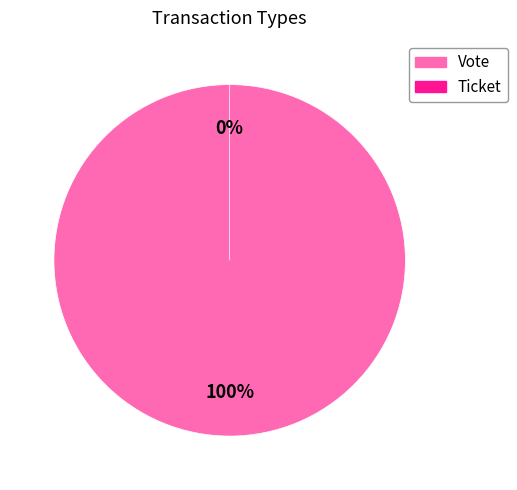

The Vote slice represents 100% of the pie. True or false?

True